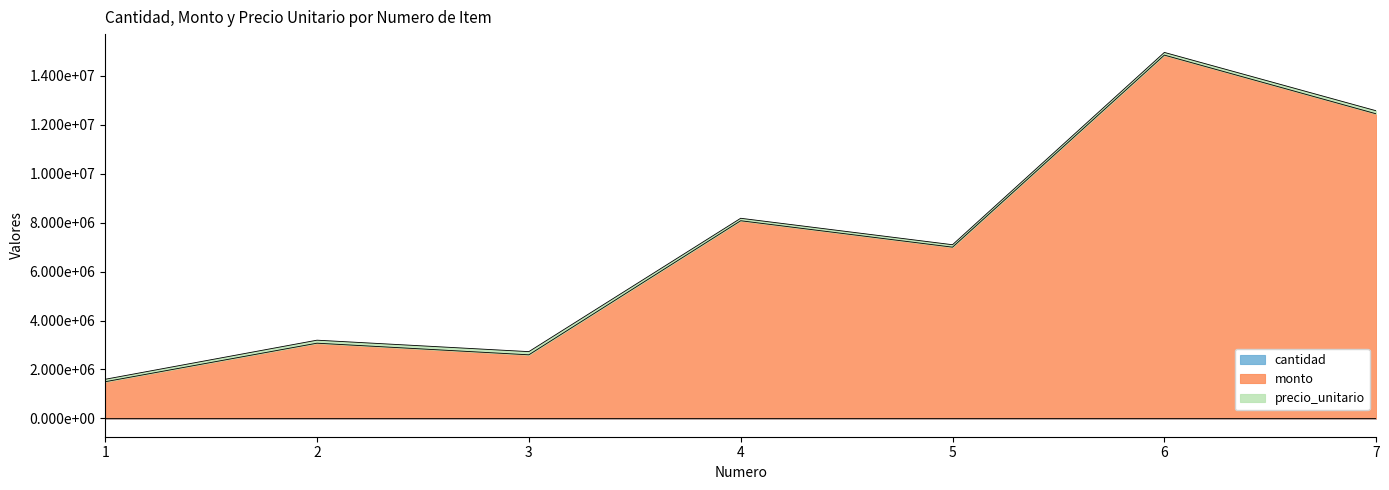

What is the difference between the maximum and minimum values in the monto series?

13350120